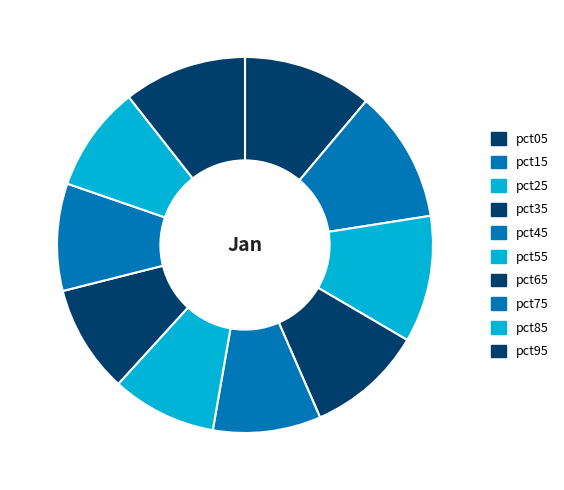

How many slices are in this pie chart?

10